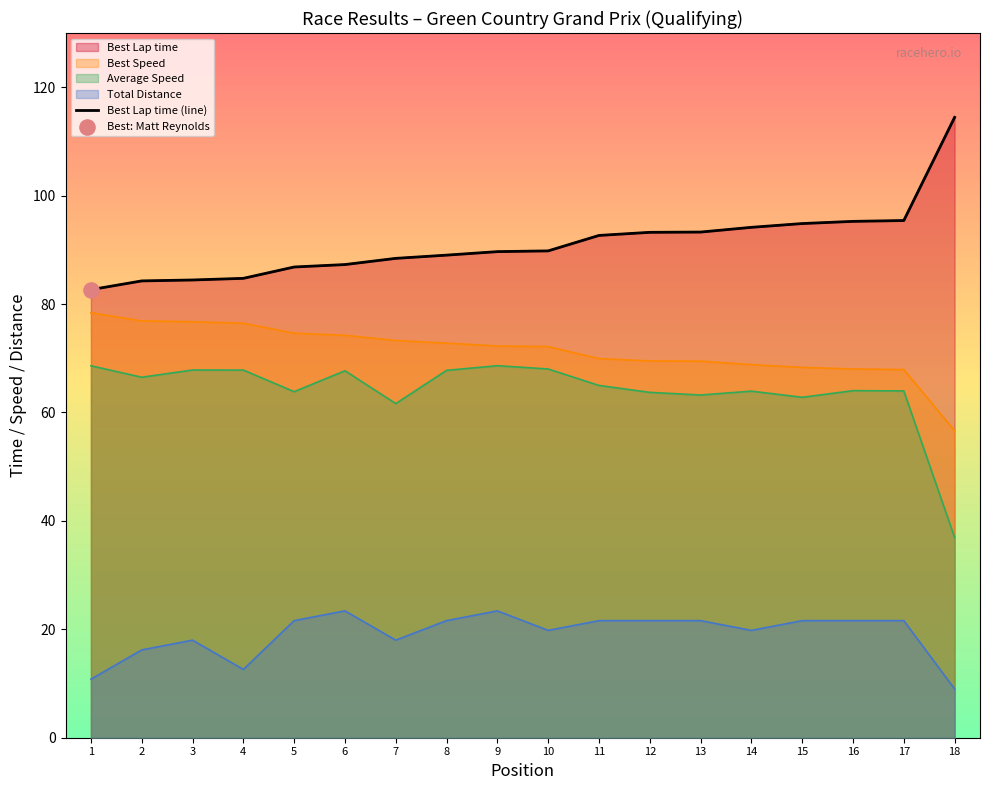

What is the change in value from 2 to 12?

+9.0